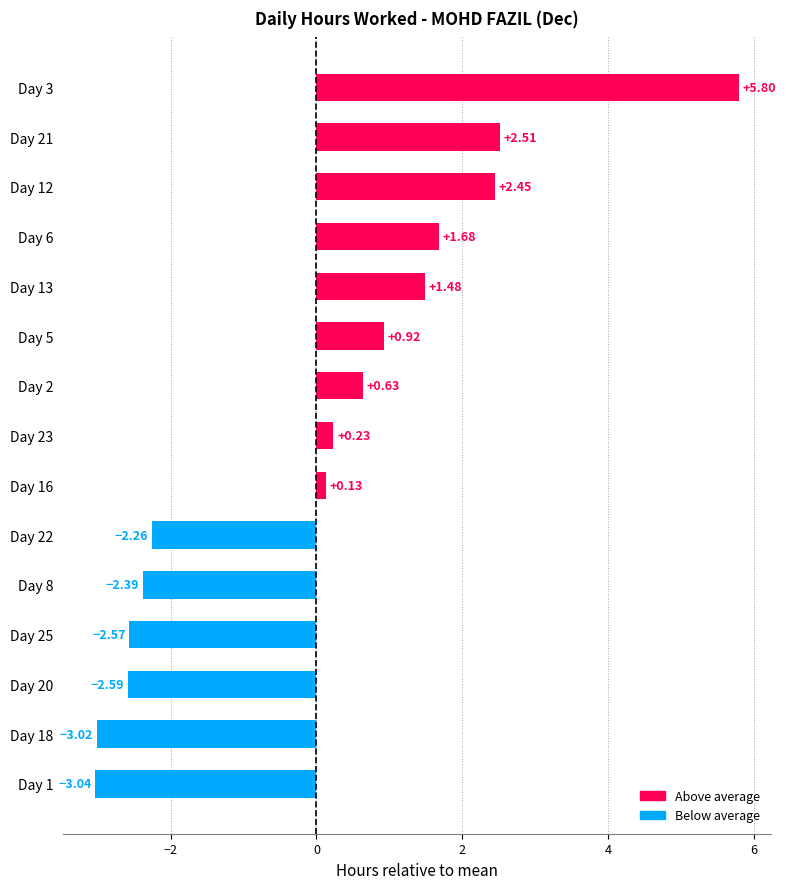

What is the change in value from Day 12 to Day 20?

-5.0